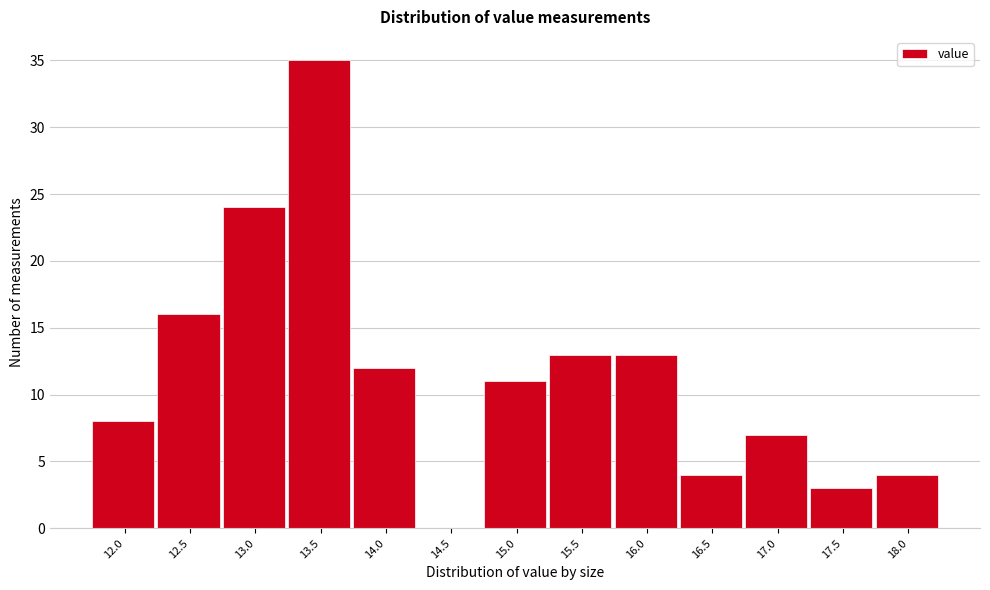

Approximately how many times larger is the value at 12.0 compared to 15.5?

0.6